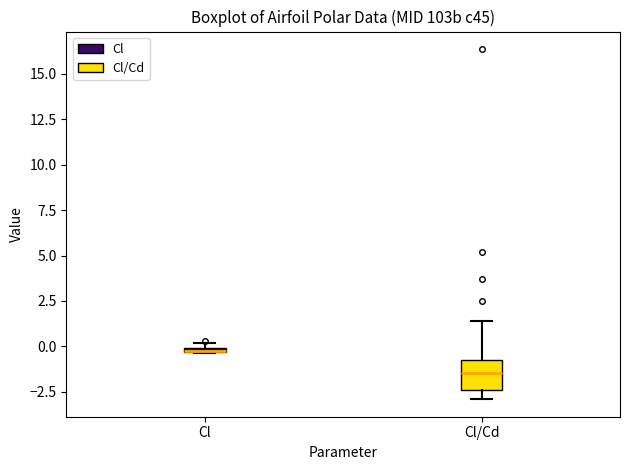

Where is the upper edge of the box for Cl/Cd on the y-axis? The values are not printed on the chart, so give them approximately, as read against the axis.

-0.5